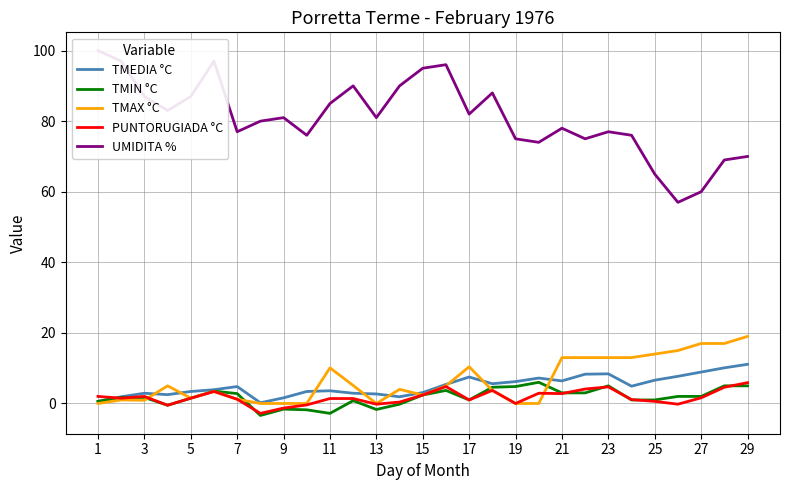

Is the value of TMEDIA °C at 21 greater than the value of TMIN °C at 3?

Yes